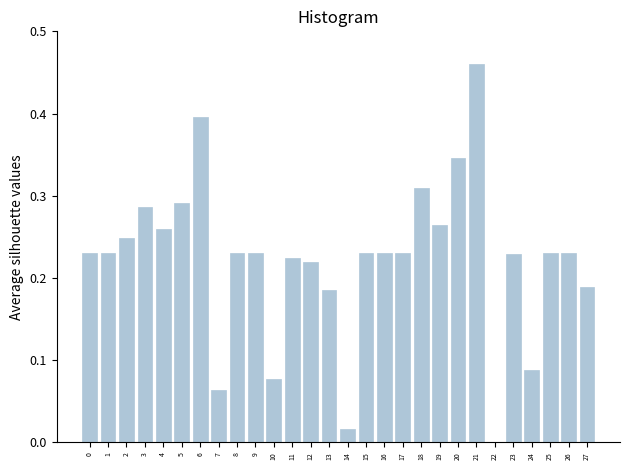

The value at 11 is 0.3. True or false?

False